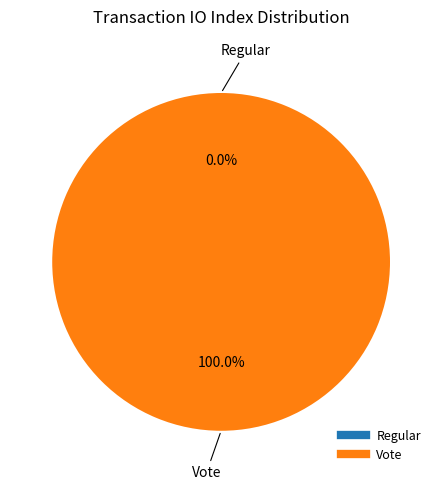

To the nearest percent, what is the average slice percentage?

50%